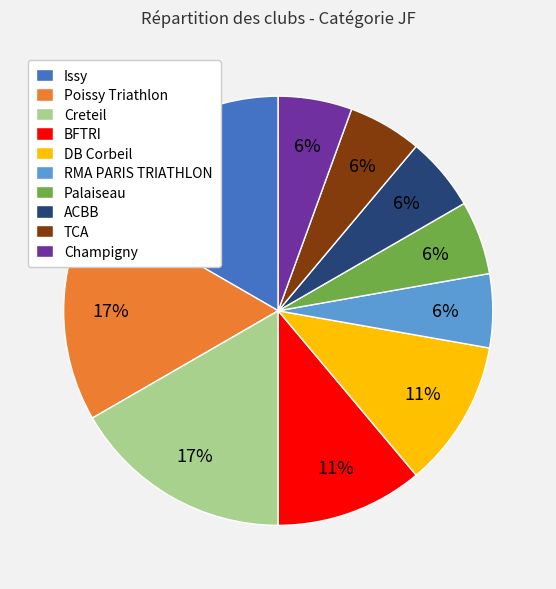

Approximately how many times larger is the value at TCA compared to RMA PARIS TRIATHLON?

1.0